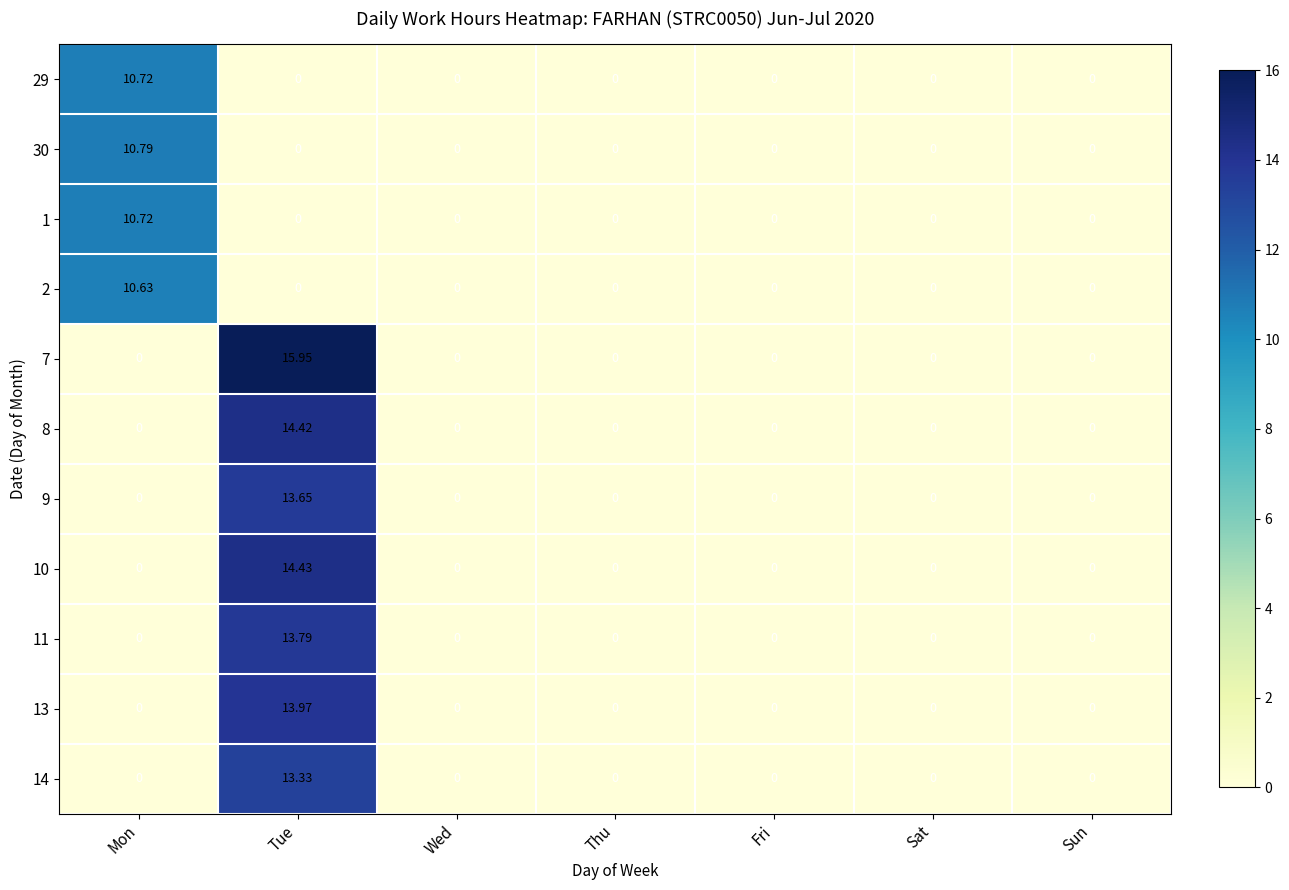

At which category is the sum across all series the highest?

Tue